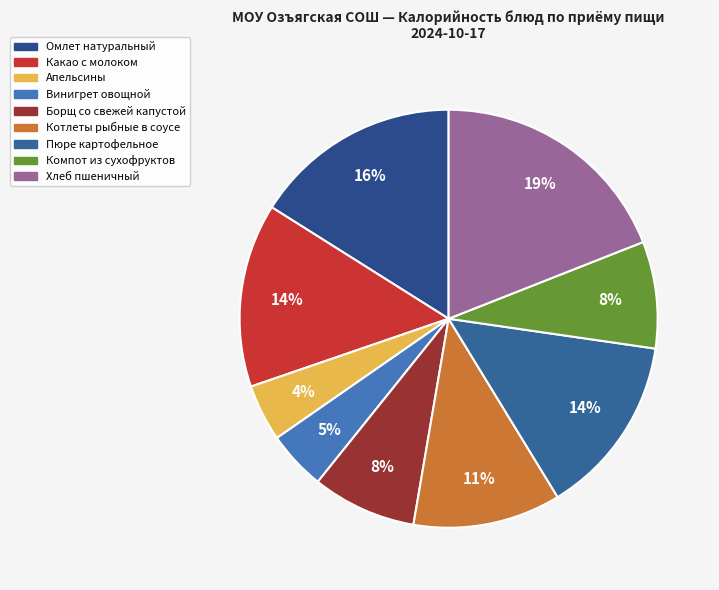

Is there any slice that represents more than half of the pie?

No